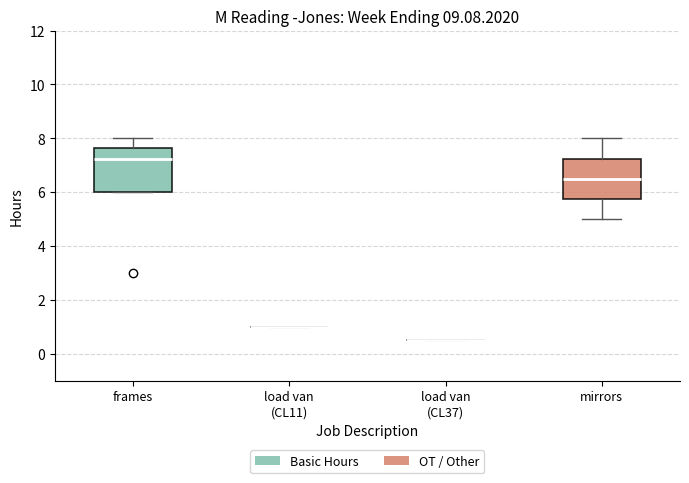

Where does the median line of the box for mirrors sit on the y-axis? The values are not printed on the chart, so give them approximately, as read against the axis.

6.6